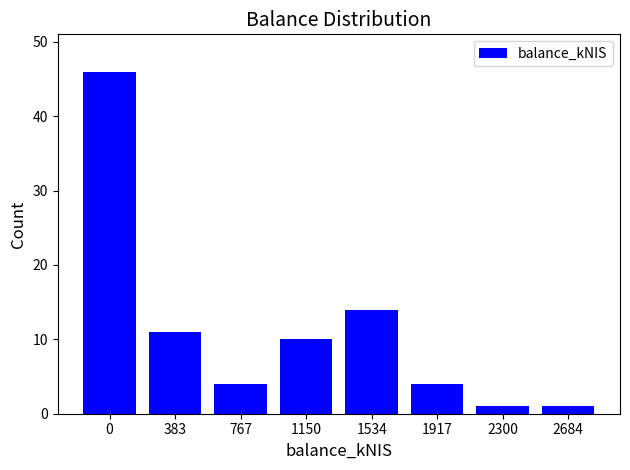

Reading right to left, transcribe all the data shown in this chart.

1	1	4	14	10	4	11	46